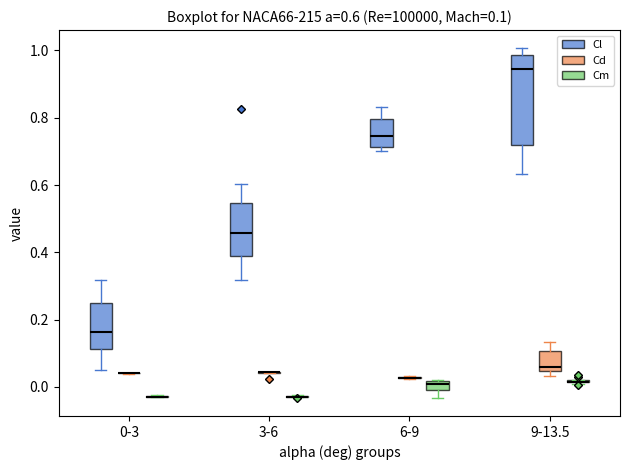

Which box is the tallest, from its lower edge to its upper edge?

9-13.5 (Cl)